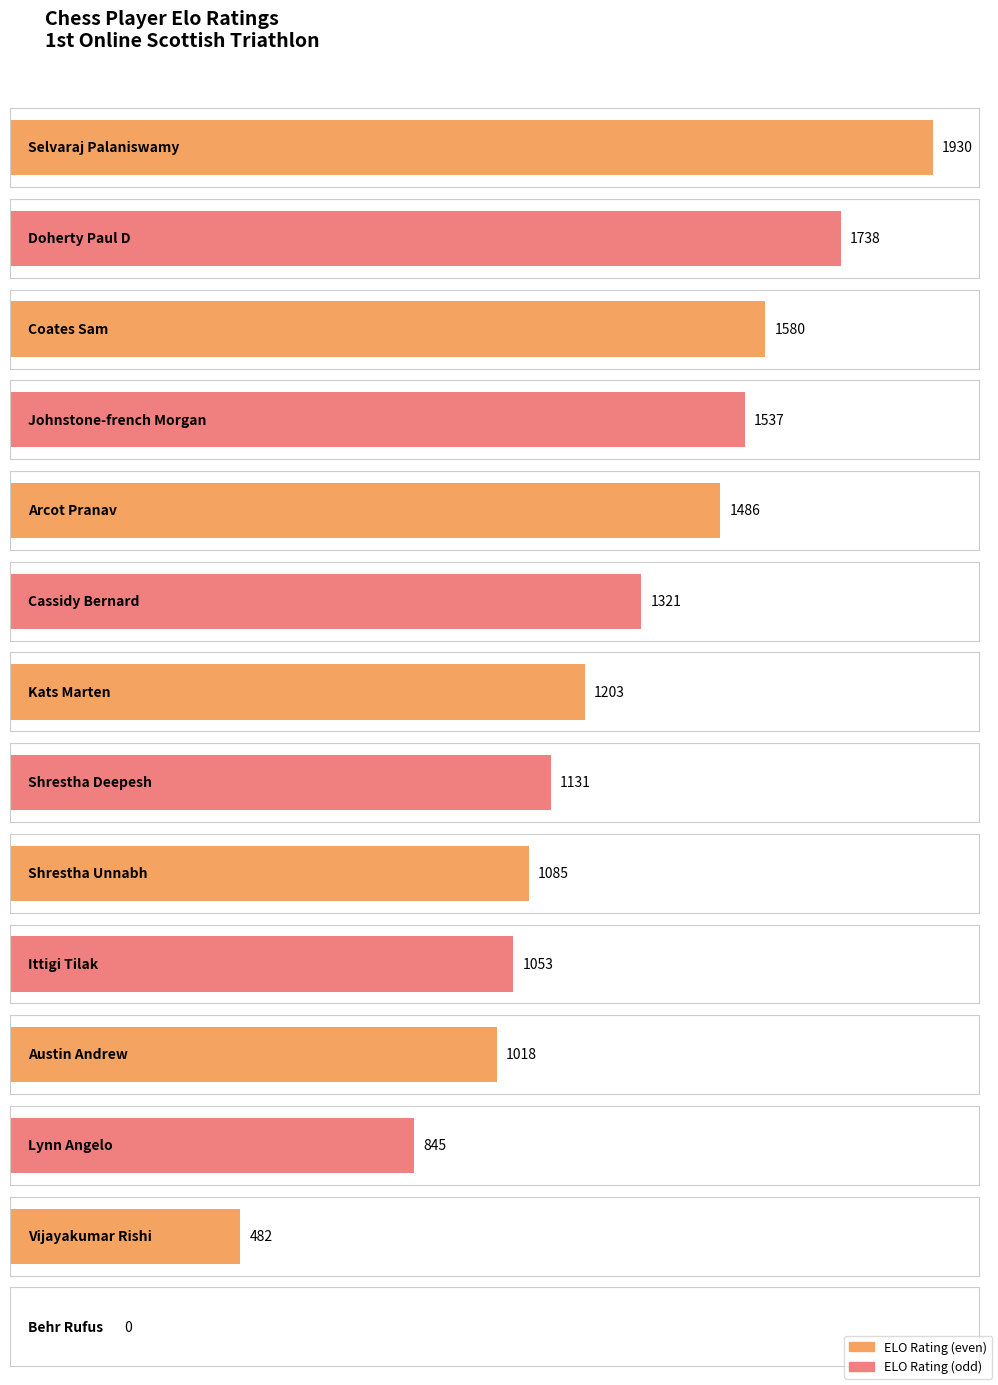

Which has a higher value, Lynn Angelo or Coates Sam?

Coates Sam